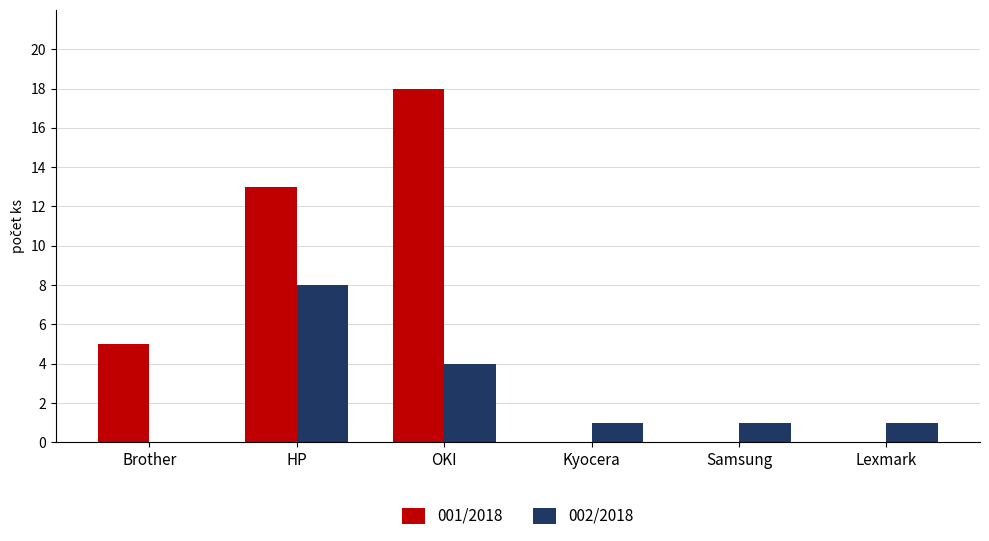

Between Brother and Kyocera, which series saw the biggest shift?

001/2018